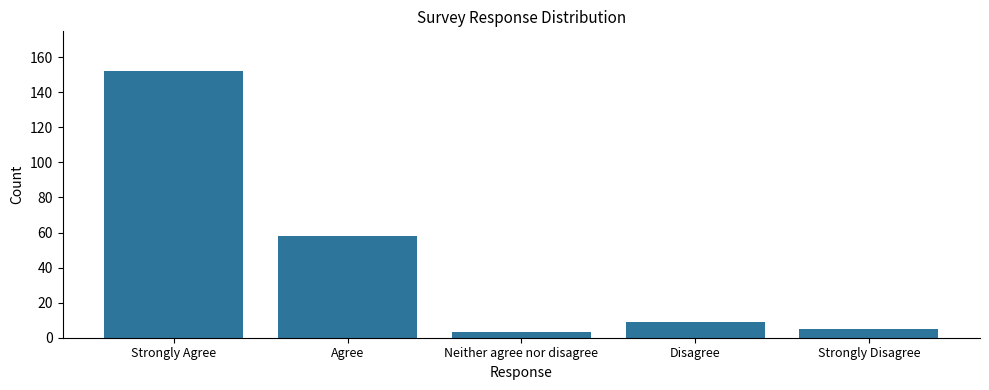

What is the value of the 4th bar from the left?

9